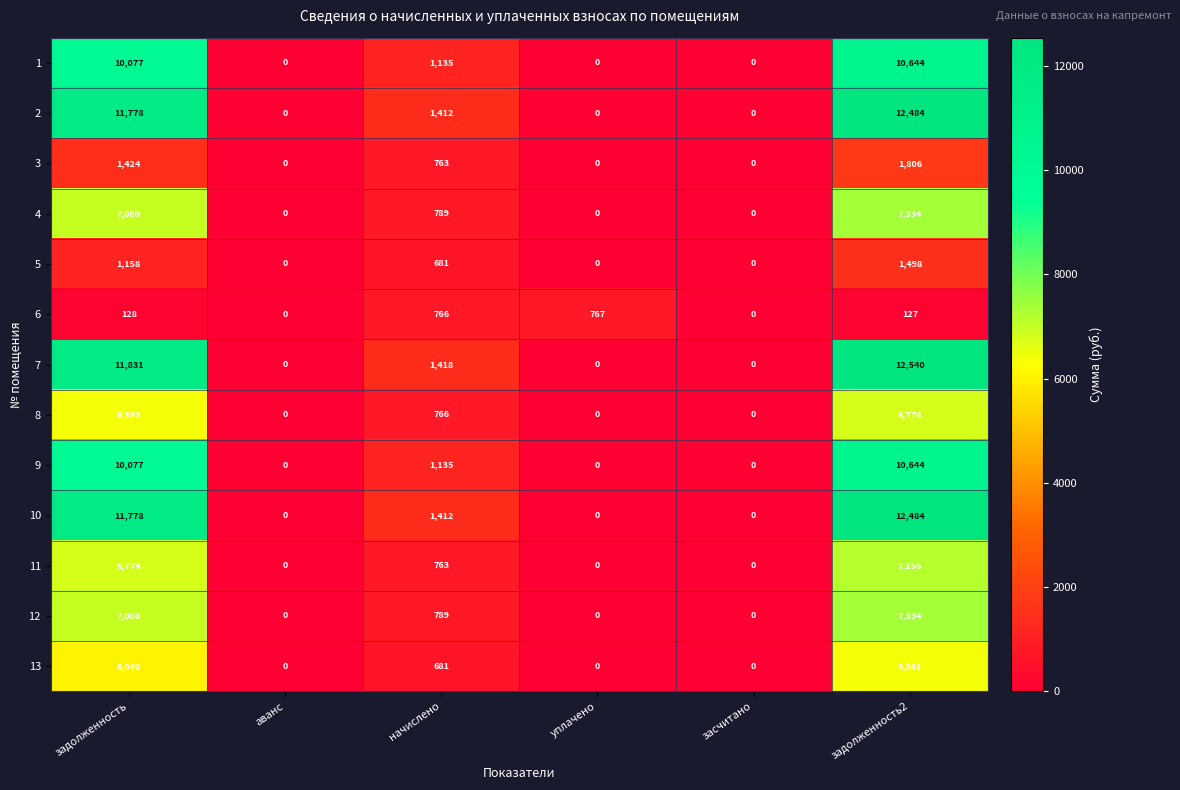

What is the sum of the 12 values at аванс and начислено?

789